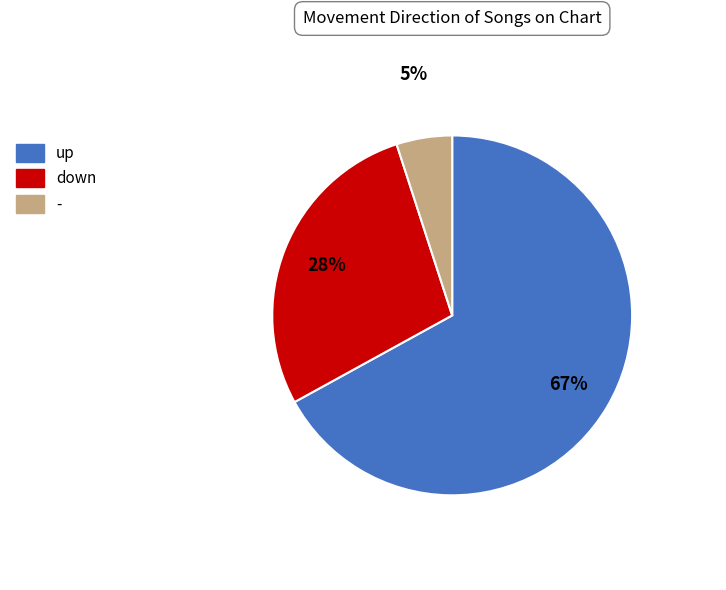

How many slices are in this pie chart?

3